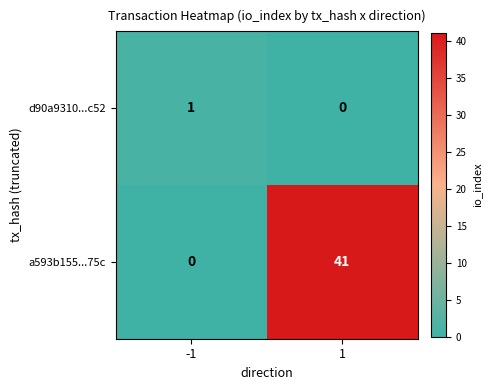

Which series has the widest spread of values?

a593b155...75c